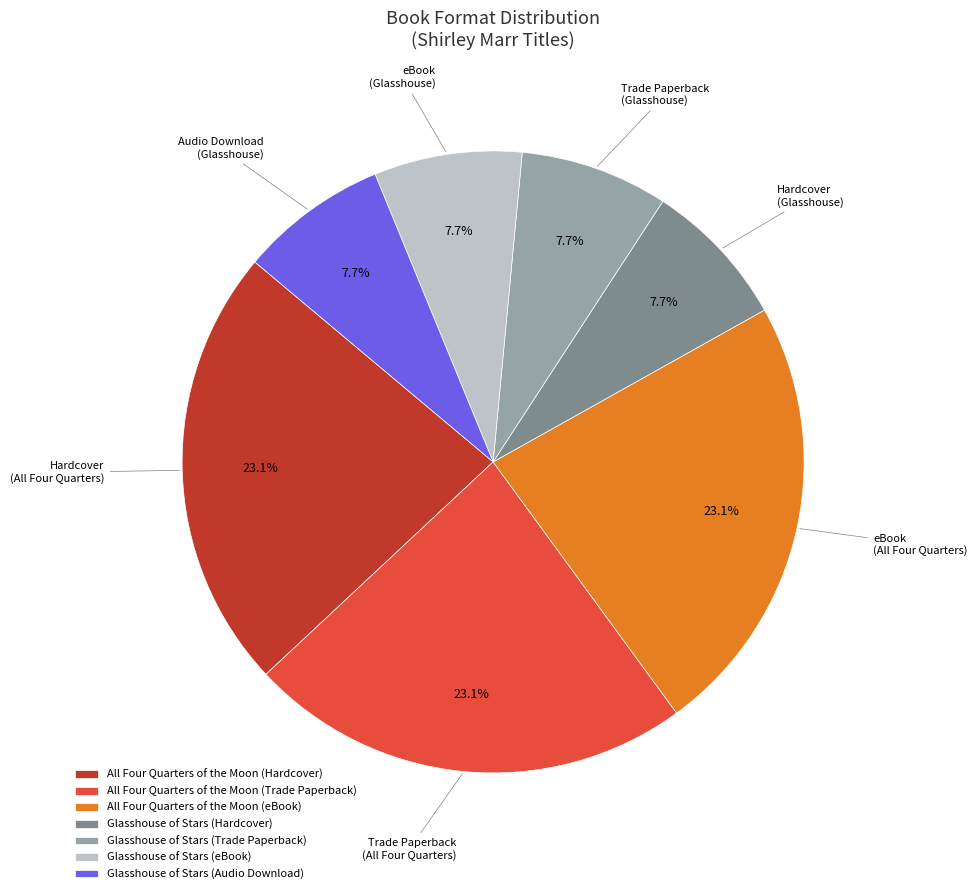

Is the sum of All Four Quarters of the Moon (eBook) and Glasshouse of Stars (Audio Download) greater than half?

No